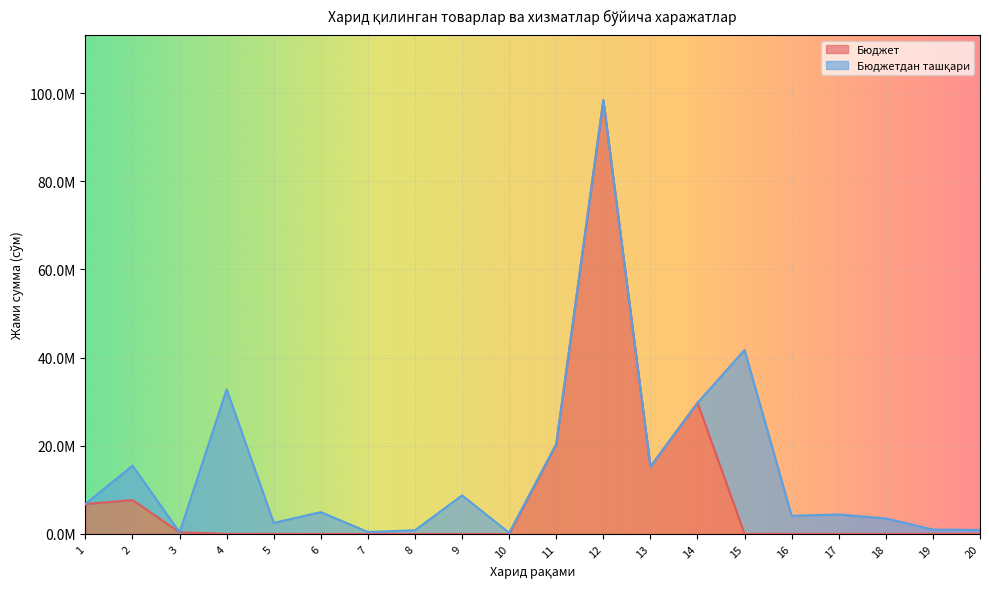

True or false: the data has more than 0 interior local peaks.

True